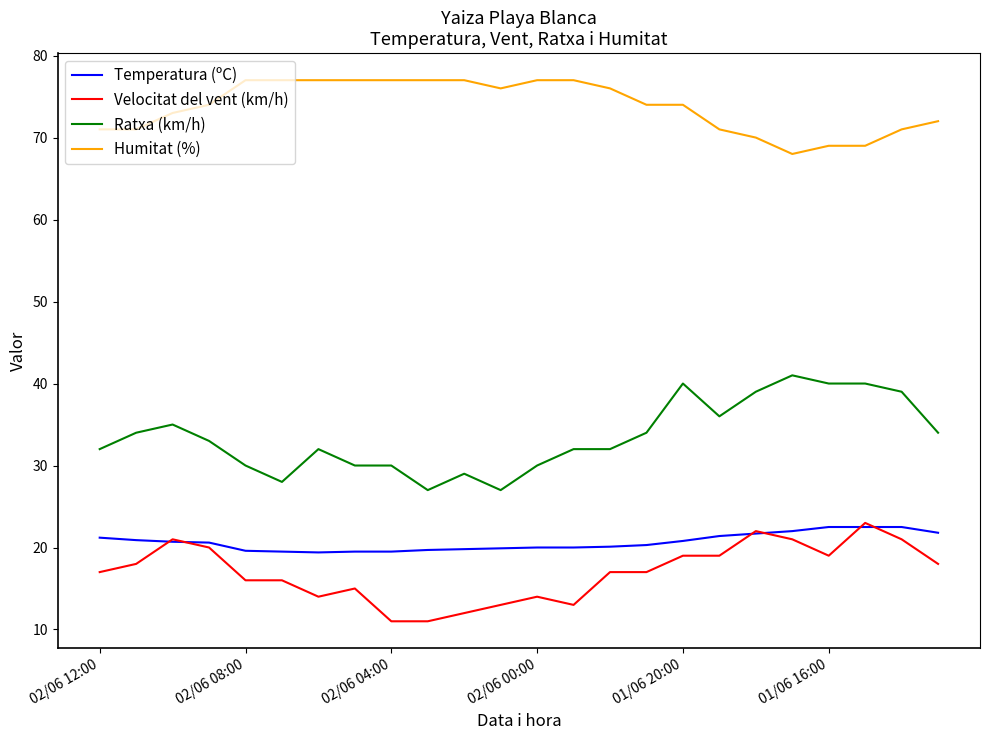

Which series has the largest range (max minus min)?

Ratxa (km/h)